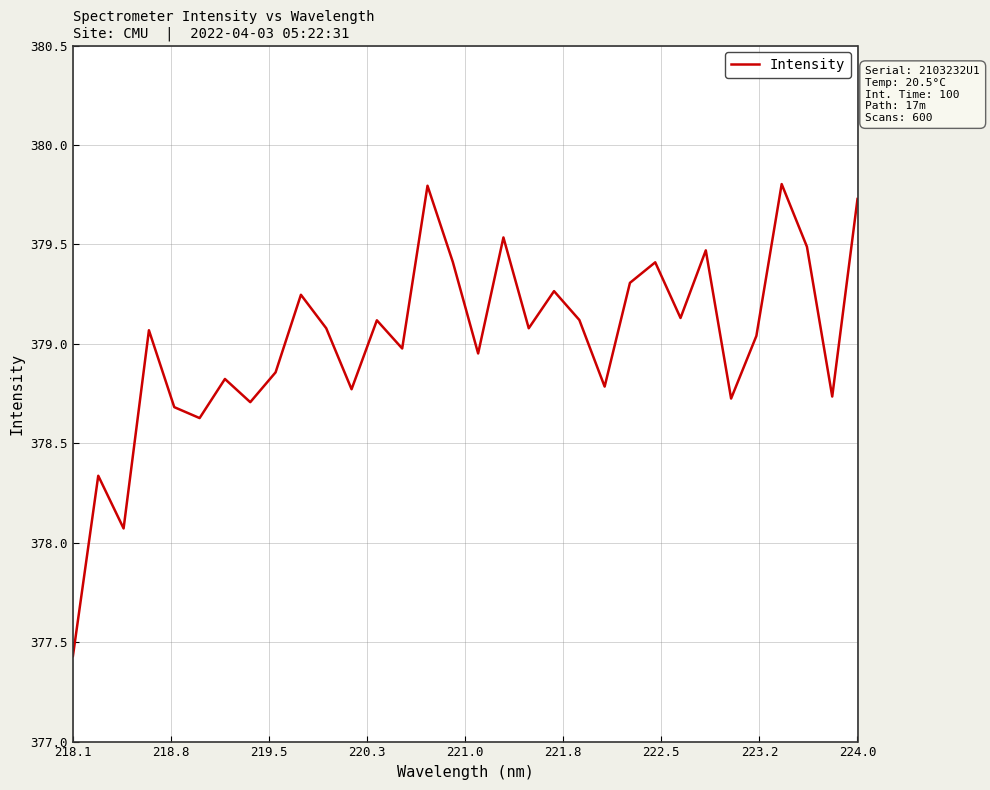

What is the difference between the maximum and minimum values?

2.4